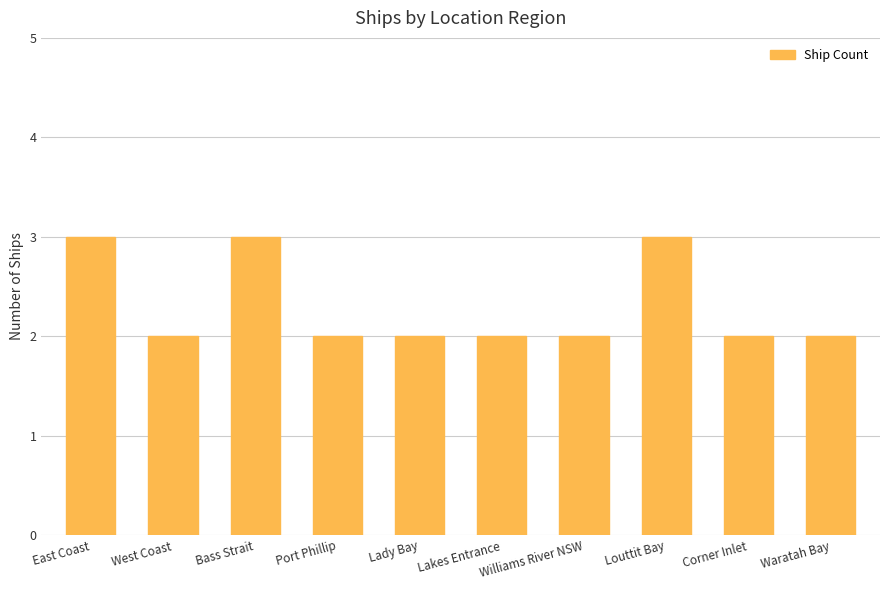

What value does the data have at Bass Strait?

3